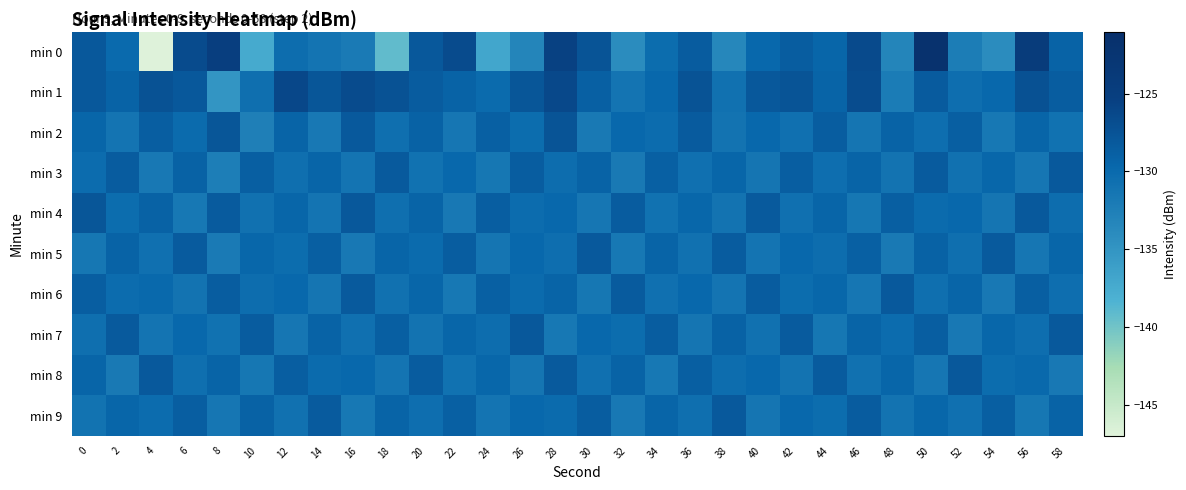

Which series has the largest range (max minus min)?

min 0